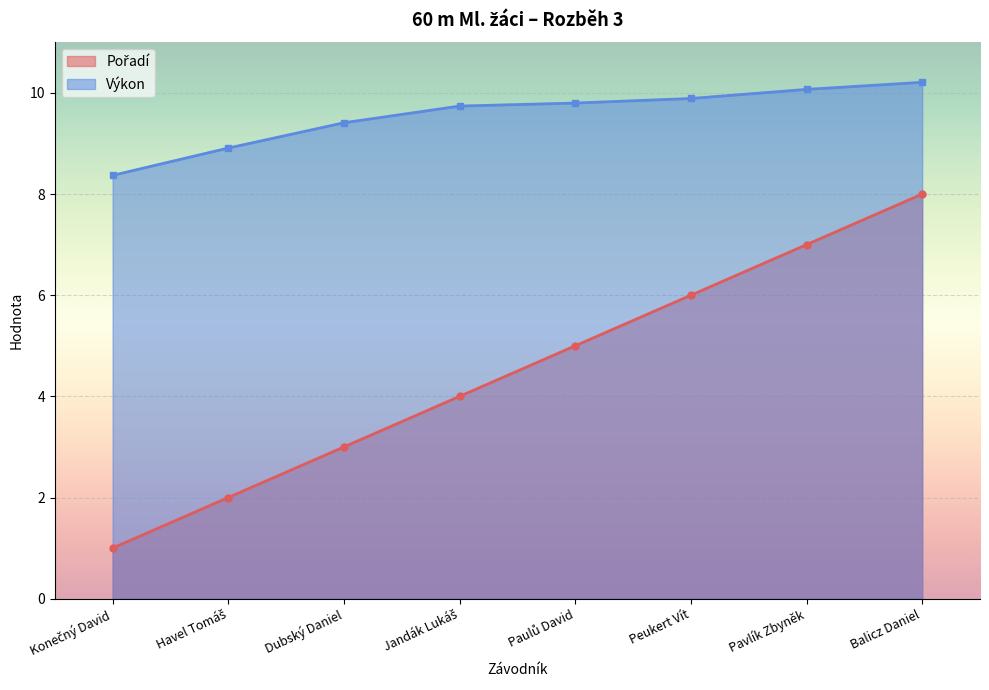

How many Pořadí values are between 3 and 7?

5